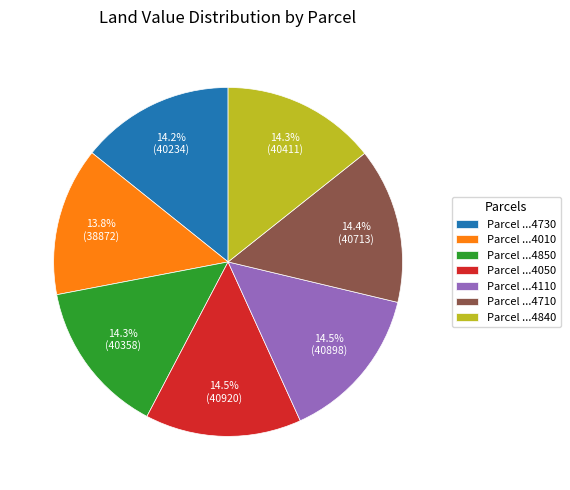

What is the ratio of the value at Parcel ...4050 to the value at Parcel ...4730?

1.0